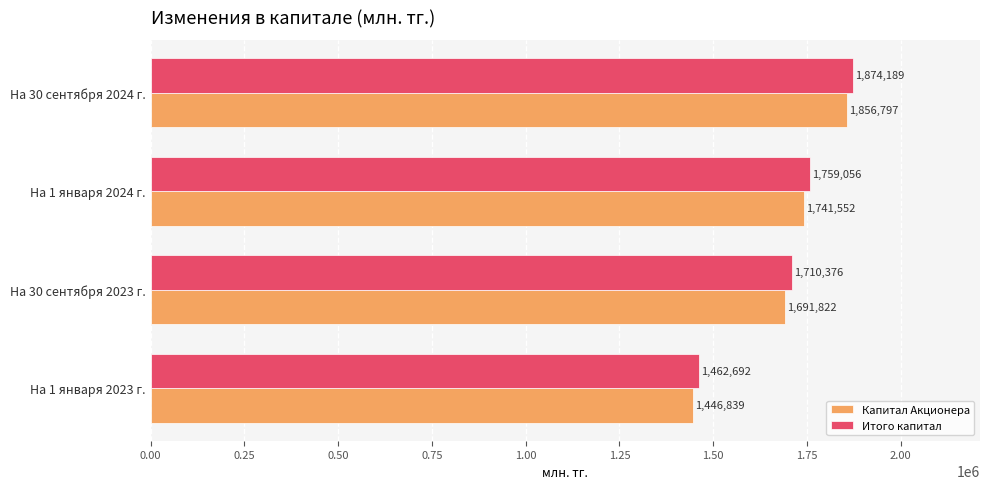

Which series has the widest spread of values?

Итого капитал